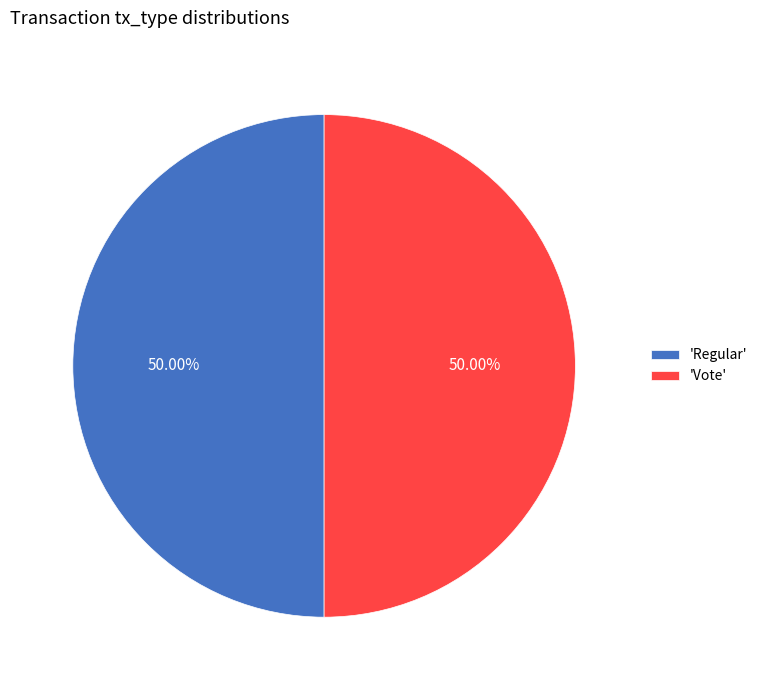

What is the ratio of the value at 'Regular' to the value at 'Vote'?

1.0